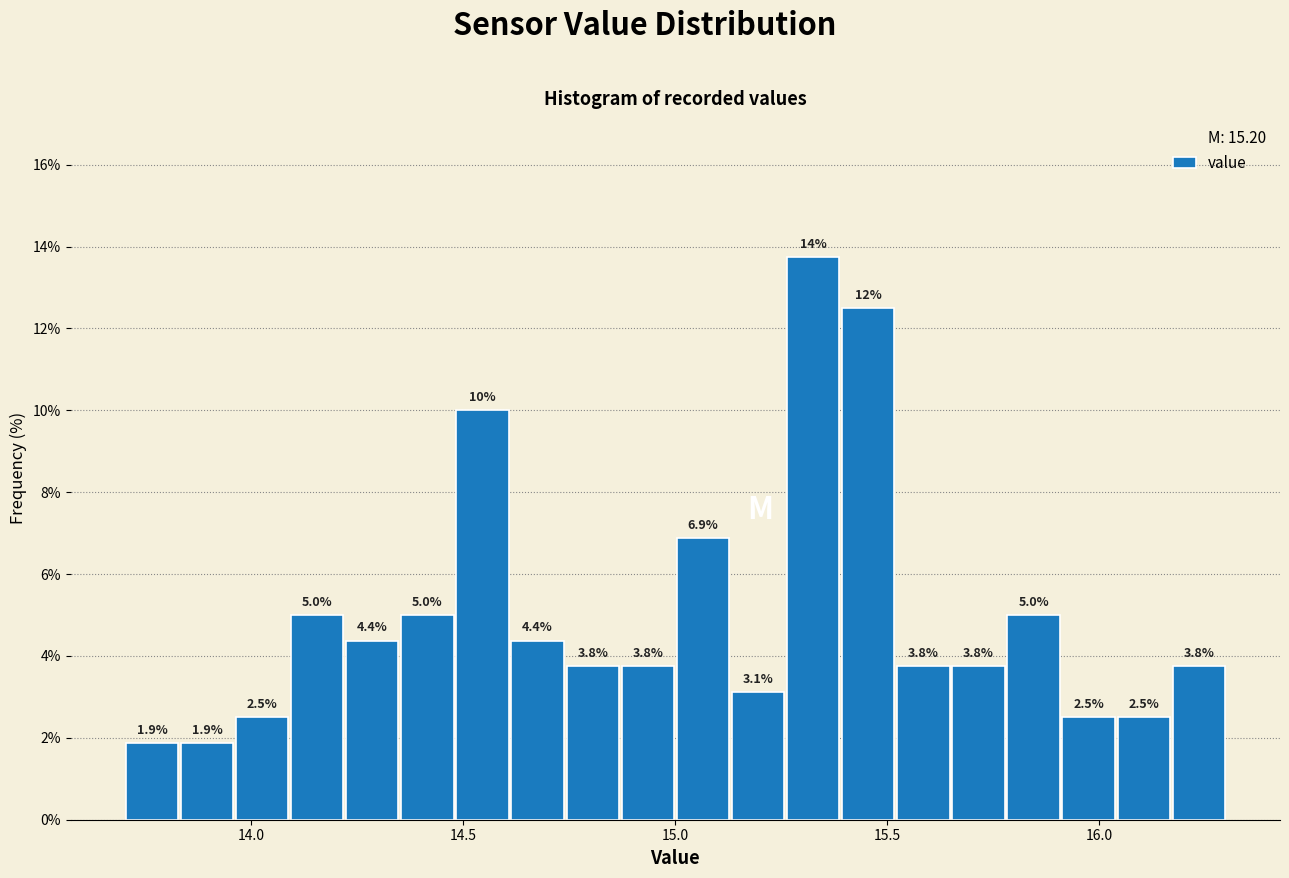

Around what value on the x-axis is the tallest bar? Give the approximate position of its centre, as read against the axis.

15.35